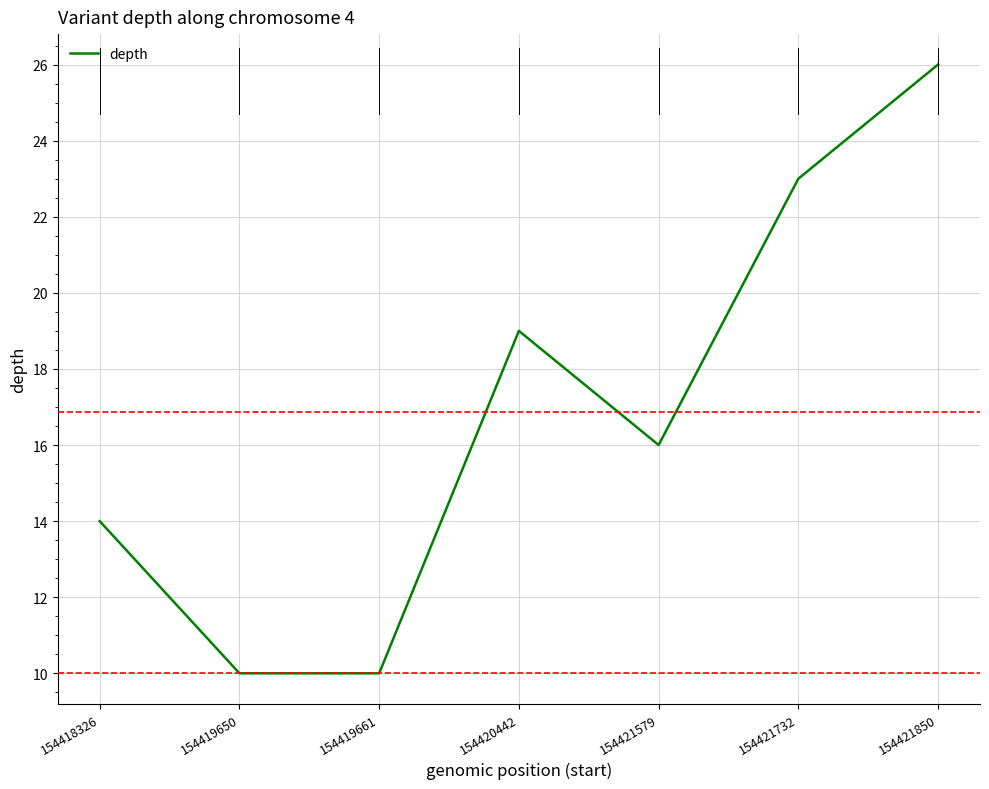

Reading left to right, transcribe all the data shown in this chart.

154418326=14	154419650=10	154419661=10	154420442=19	154421579=16	154421732=23	154421850=26